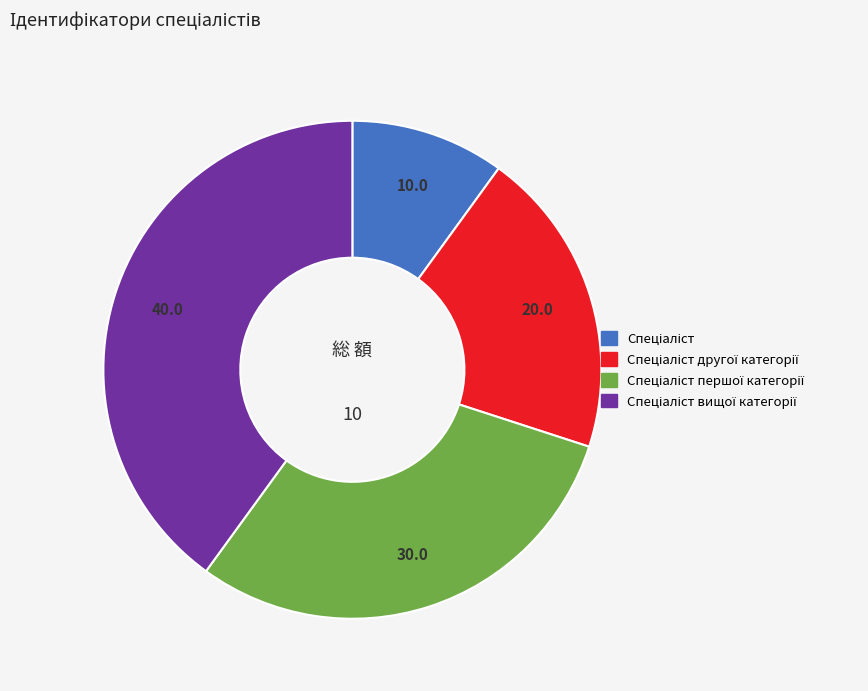

Does any single category account for the majority?

No